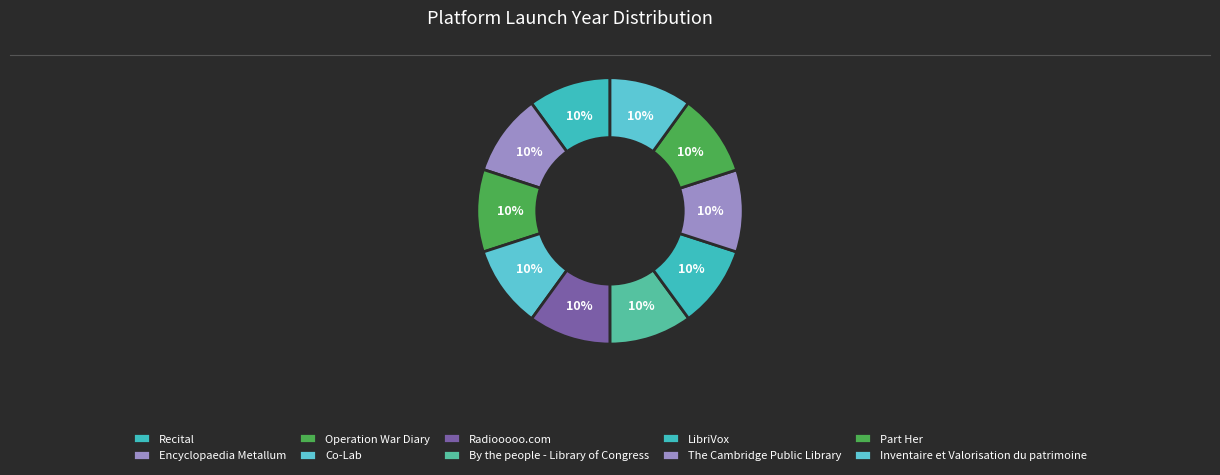

What is the total percentage of Recital and Radiooooo.com?

20.0%